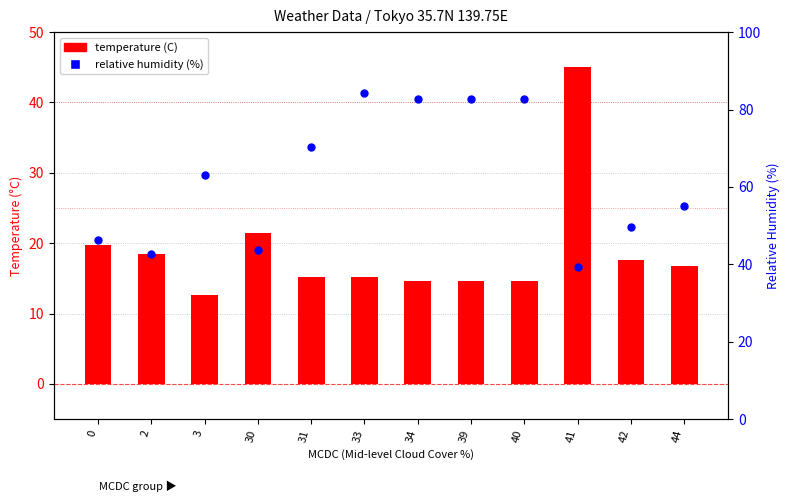

Which series reaches the minimum Y coordinate?

temperature (C)